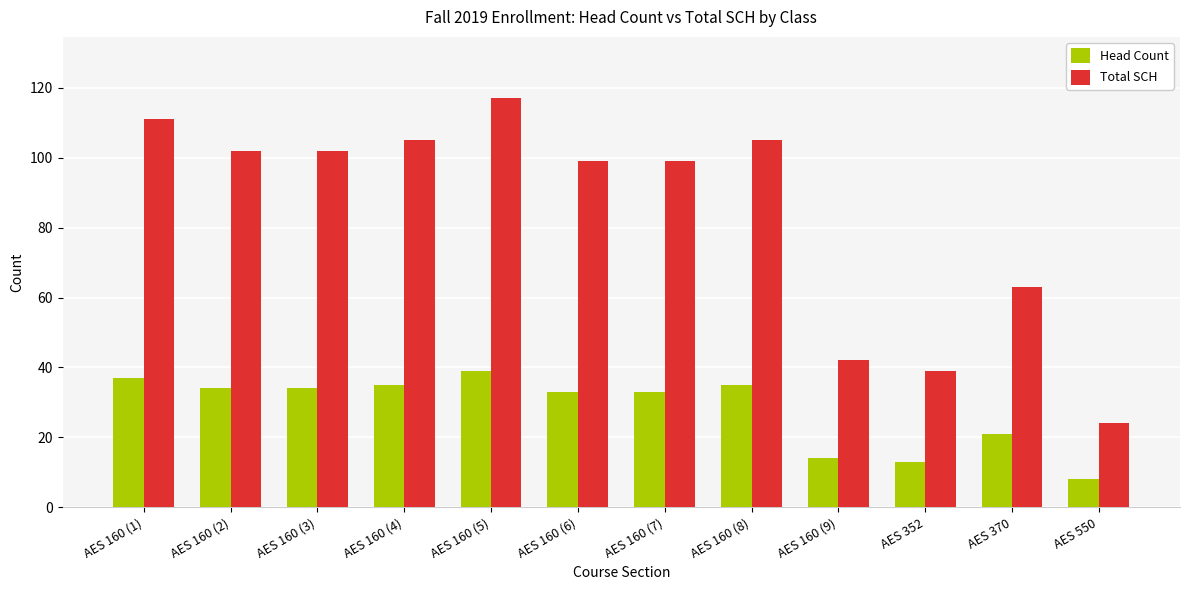

At AES 352, list the series in order from largest to smallest.

Total SCH, Head Count